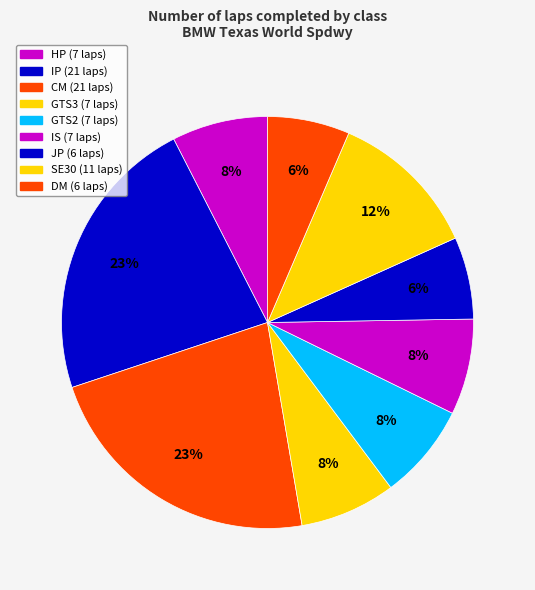

Count the number of slices in the pie.

9